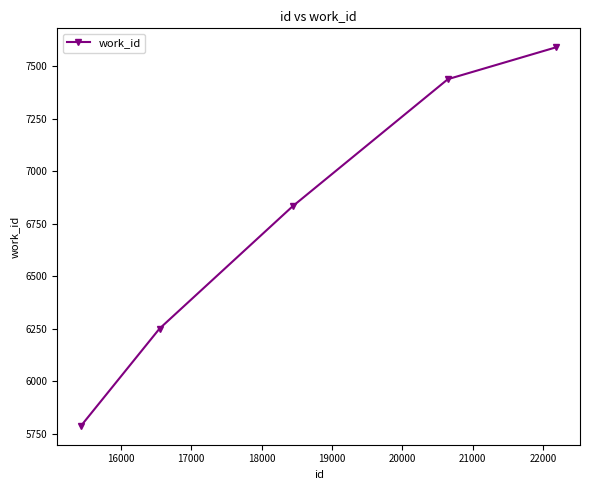

What is the difference between the maximum and minimum values?

1803